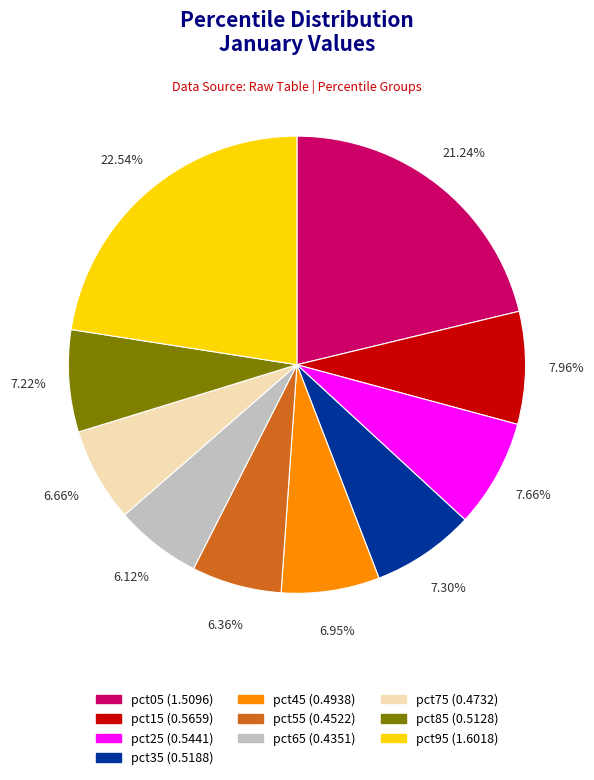

What is the total percentage of pct65 and pct55?

12.5%